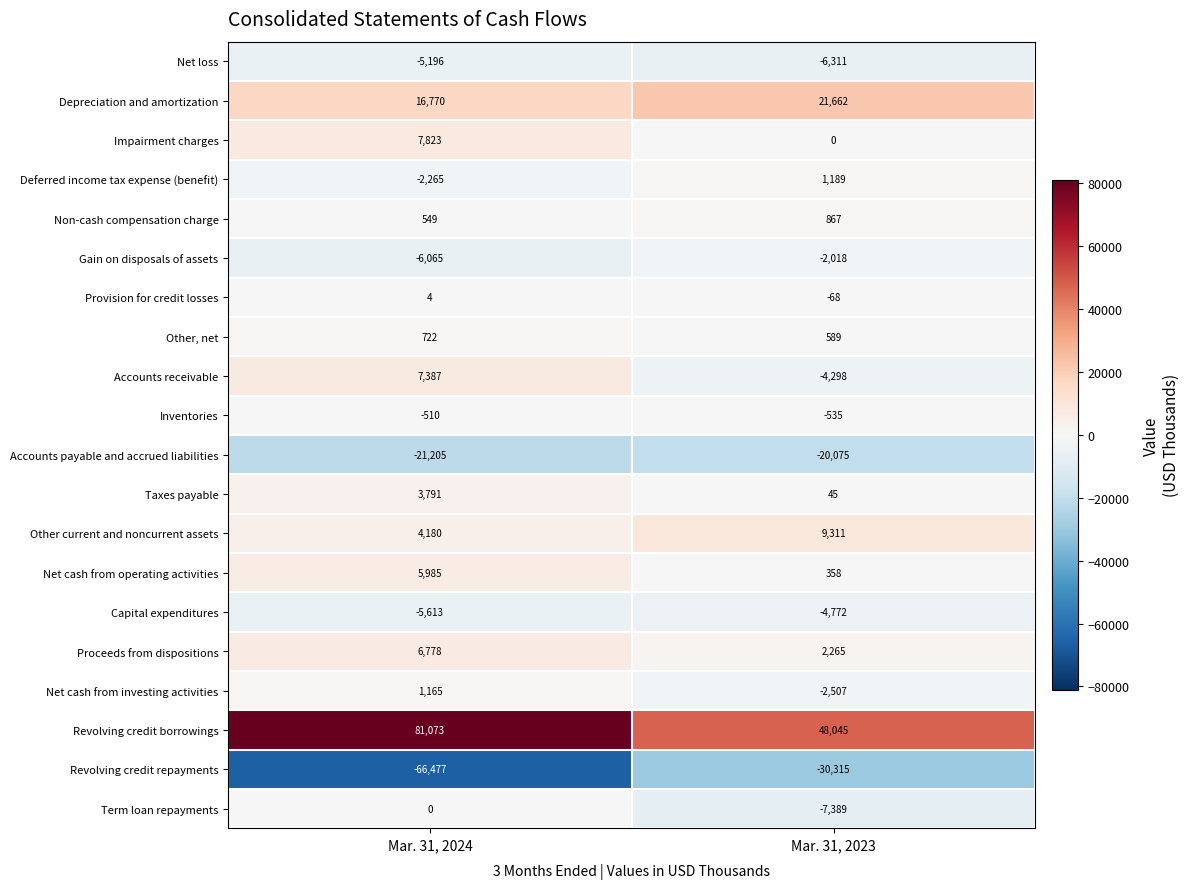

Which series has the widest spread of values?

Revolving credit repayments